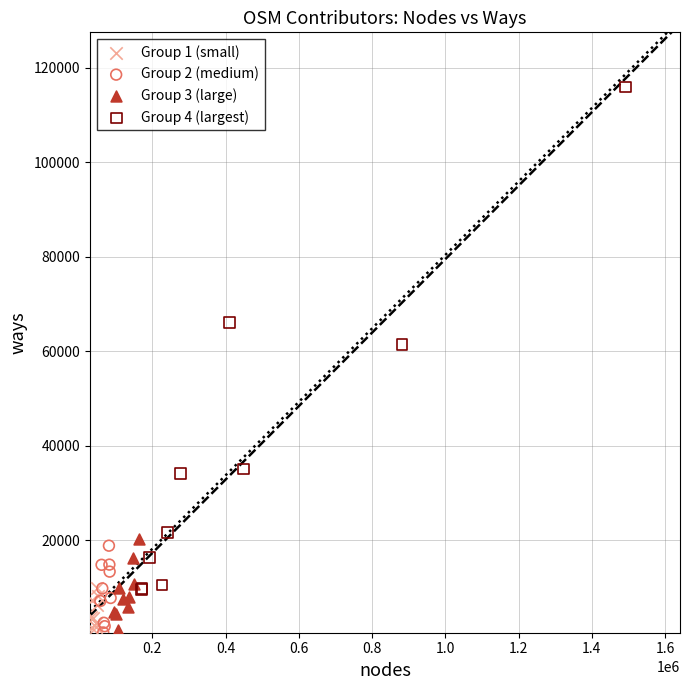

Which series has the widest spread of Y values?

Group 4 (largest)